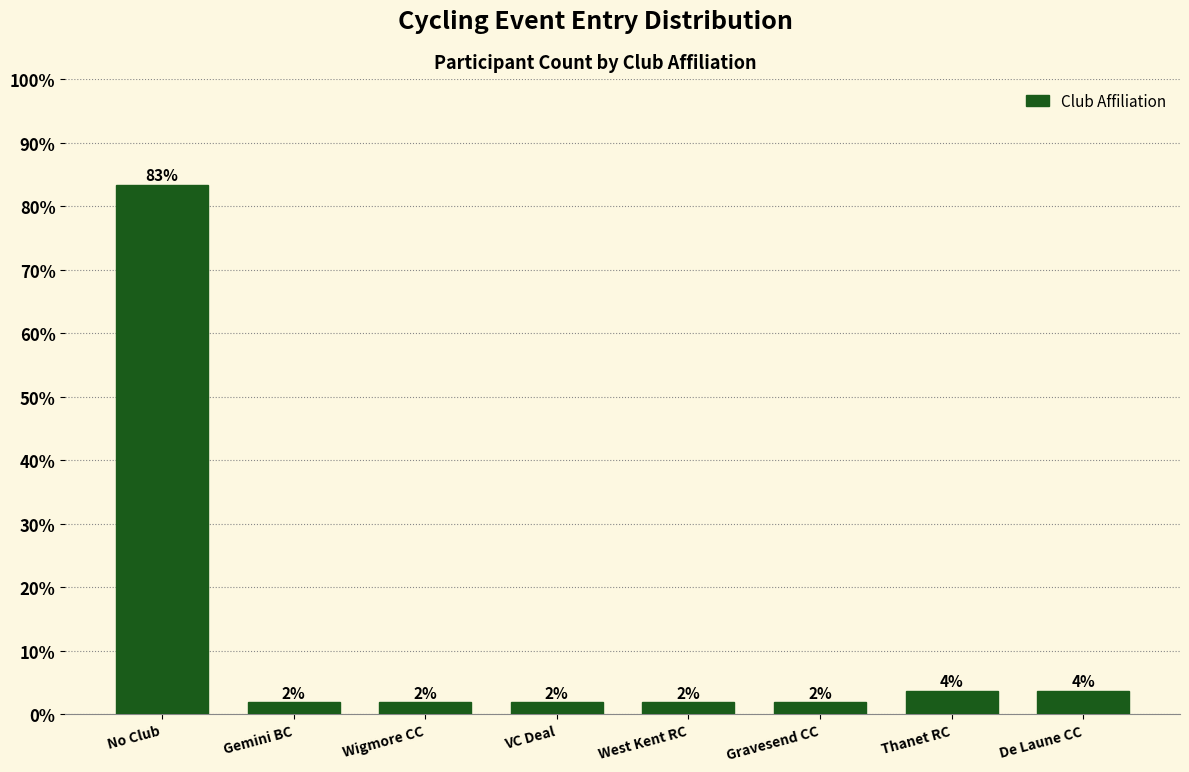

Are the bars horizontal?

No